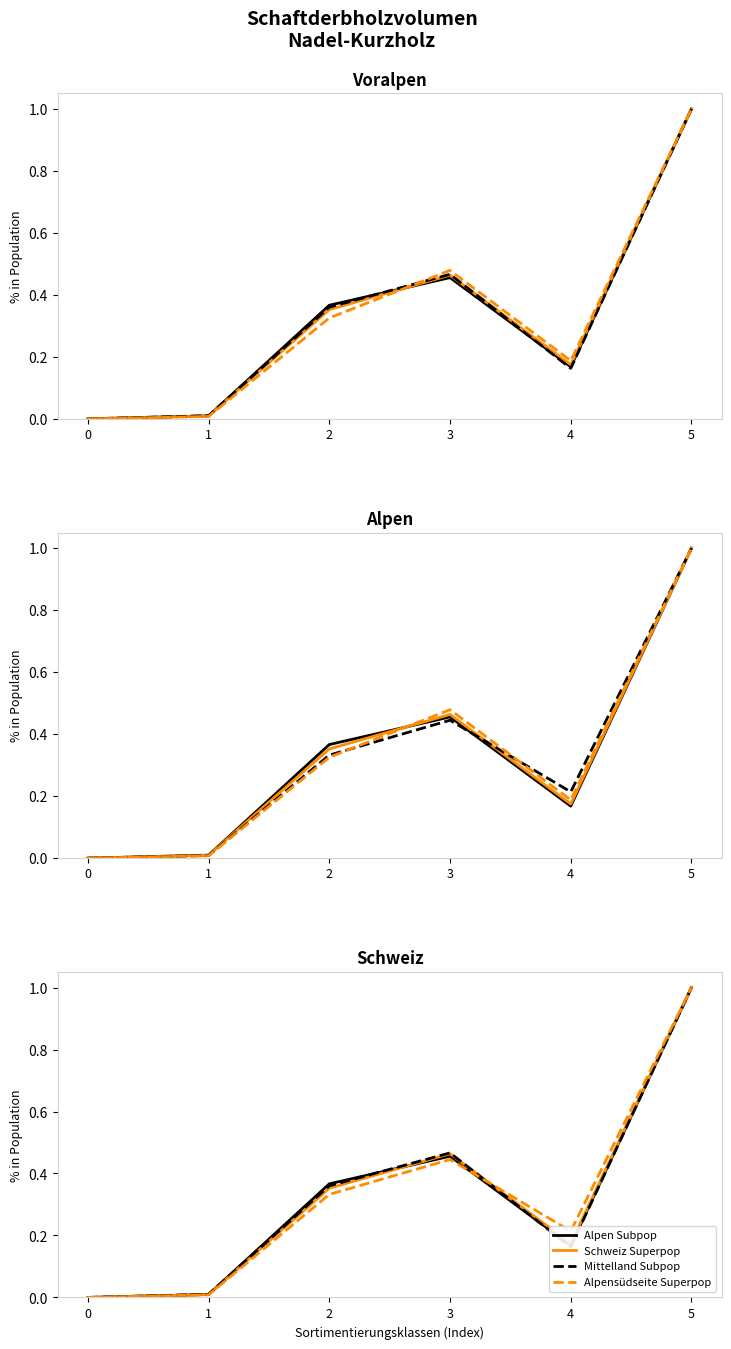

What is the approximate value of Alpensüdseite Subpop at 4?

0.2